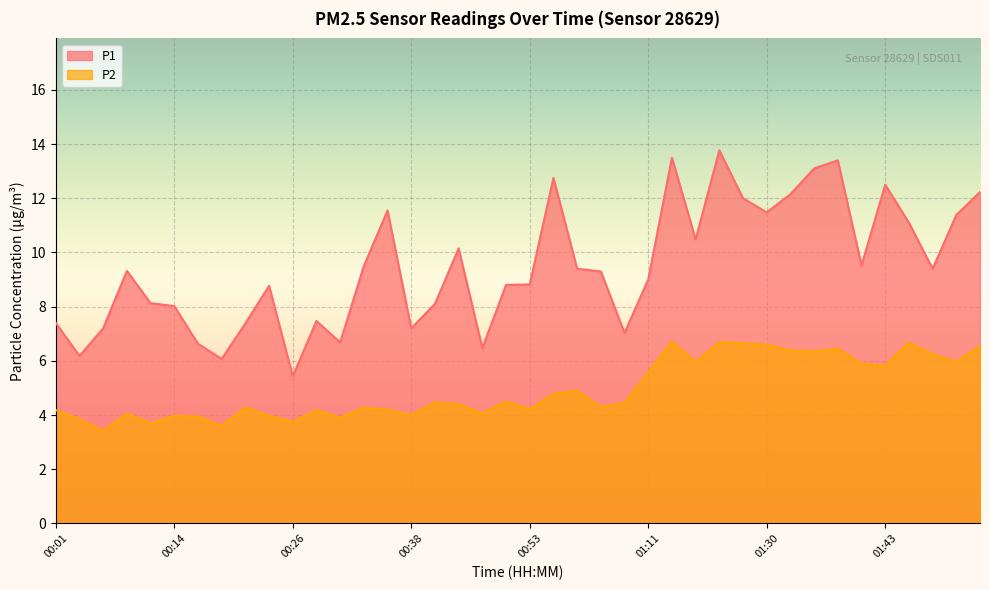

The P2 series shows 6.7 at 01:17. True or false?

True